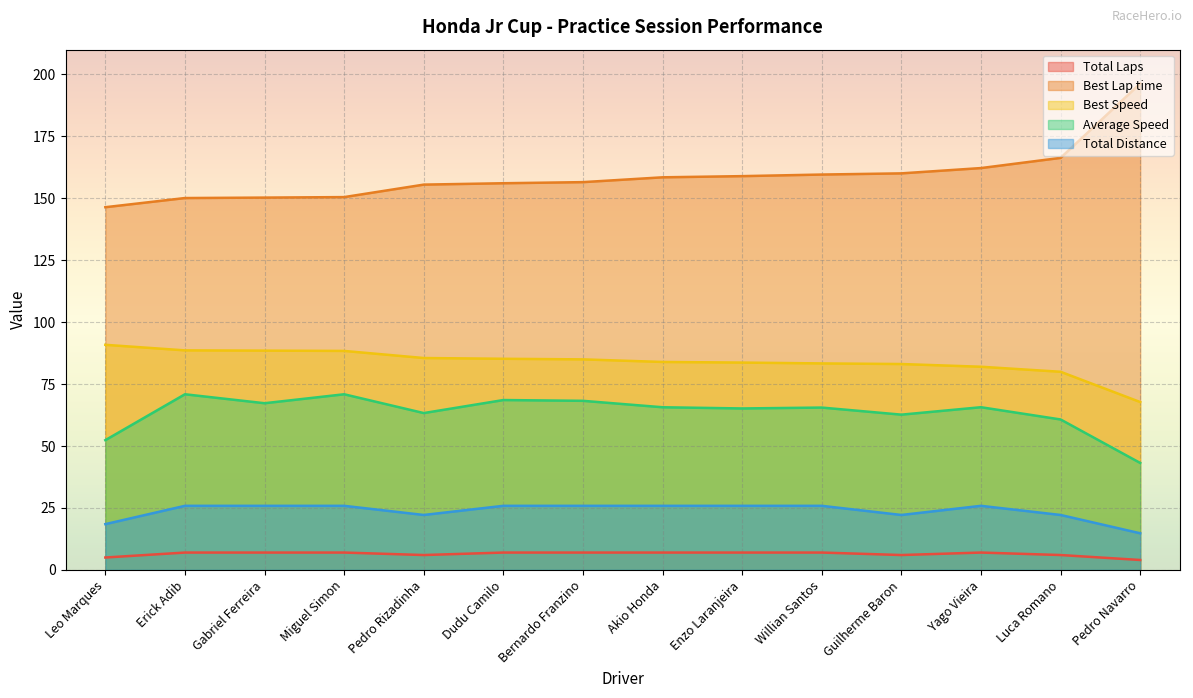

List the series in order of their peak value, highest first.

Best Lap time, Best Speed, Average Speed, Total Distance, Total Laps